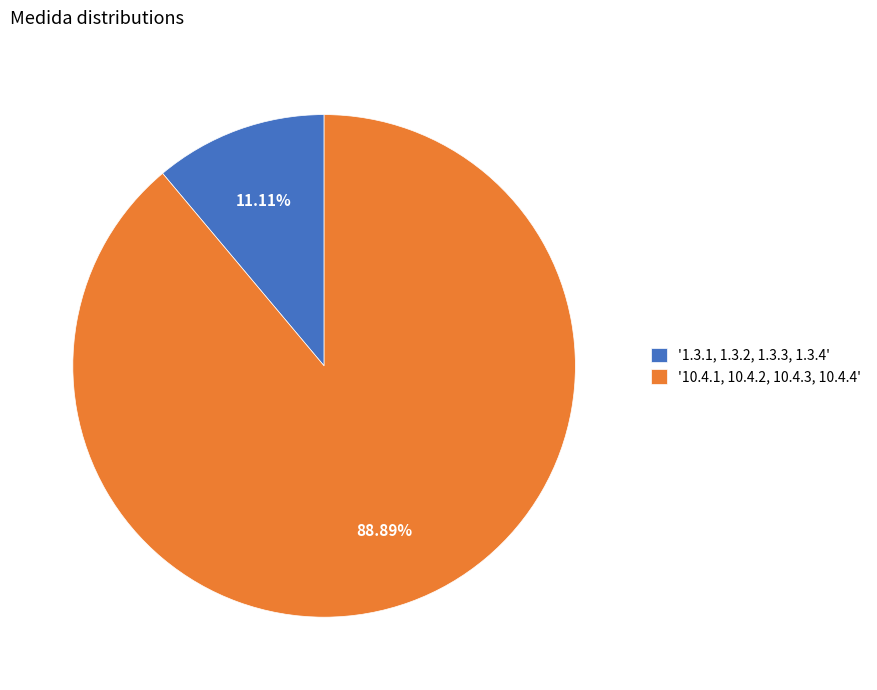

Is the sum of '10.4.1, 10.4.2, 10.4.3, 10.4.4' and '1.3.1, 1.3.2, 1.3.3, 1.3.4' greater than half?

Yes